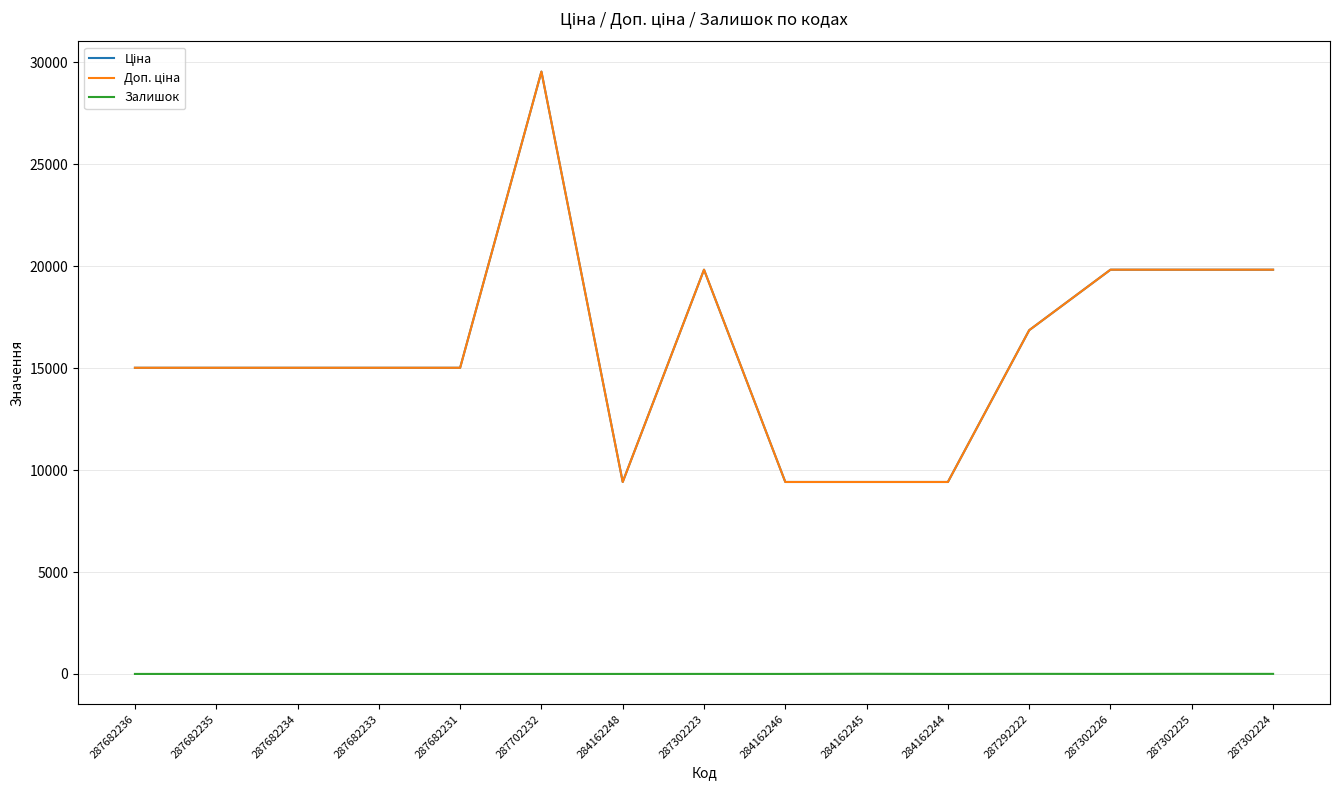

Is this an area chart (filled region under the line)?

No